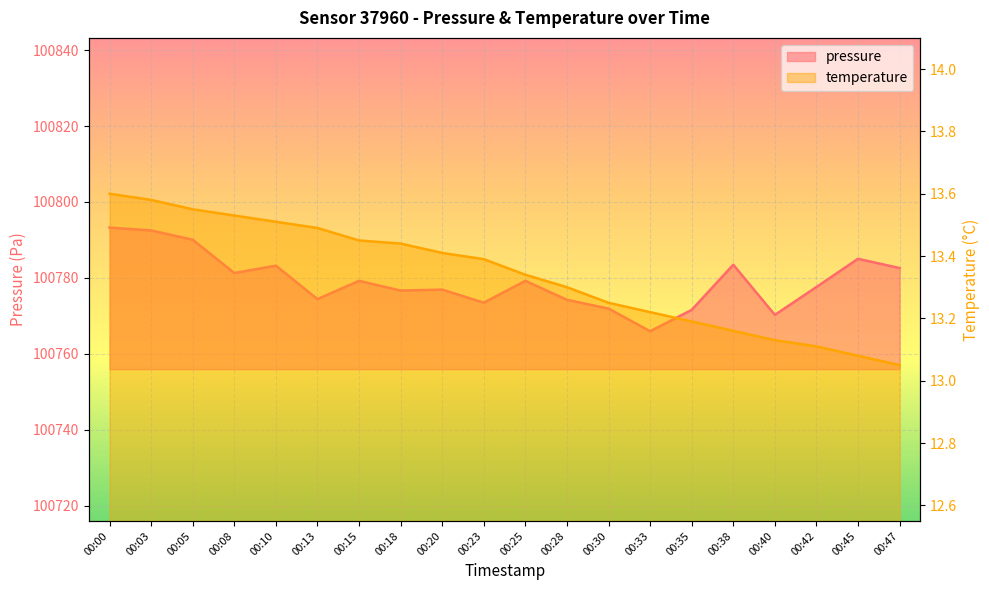

Which category has the highest value across all series?

00:00